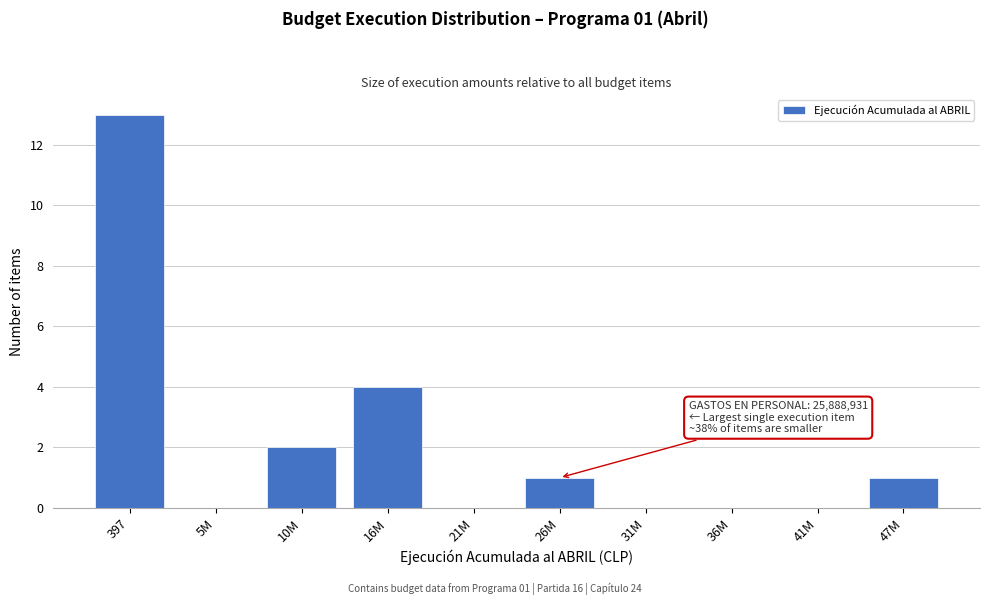

Reading left to right, transcribe all the data shown in this chart.

397=13	5M=0	10M=2	16M=4	21M=0	26M=1	31M=0	36M=0	41M=0	47M=1